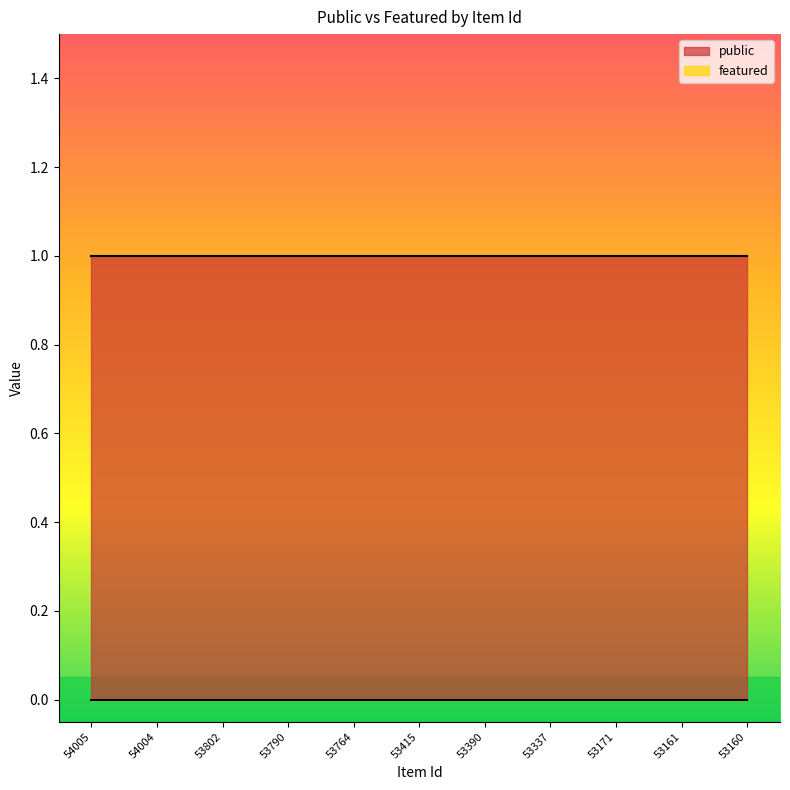

At which category is the sum across all series the highest?

54005